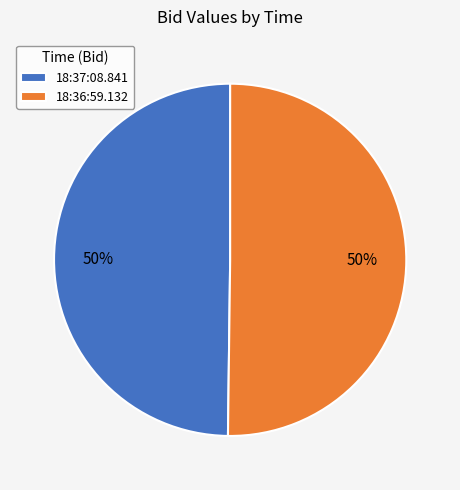

To the nearest percent, what portion does 18:36:59.132 represent?

50%